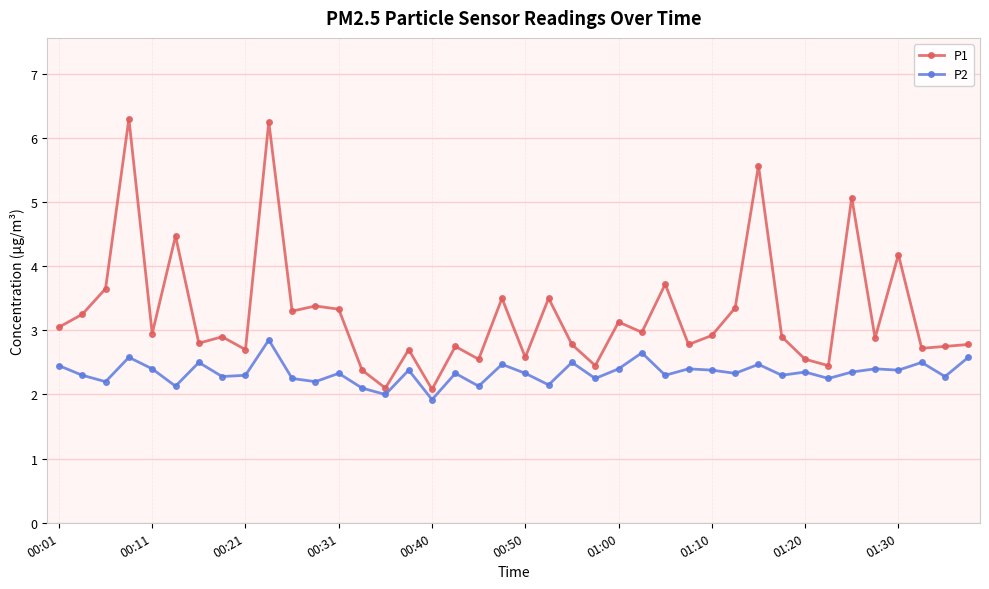

What is the value of the P1 point at the 37th from the left?

4.2